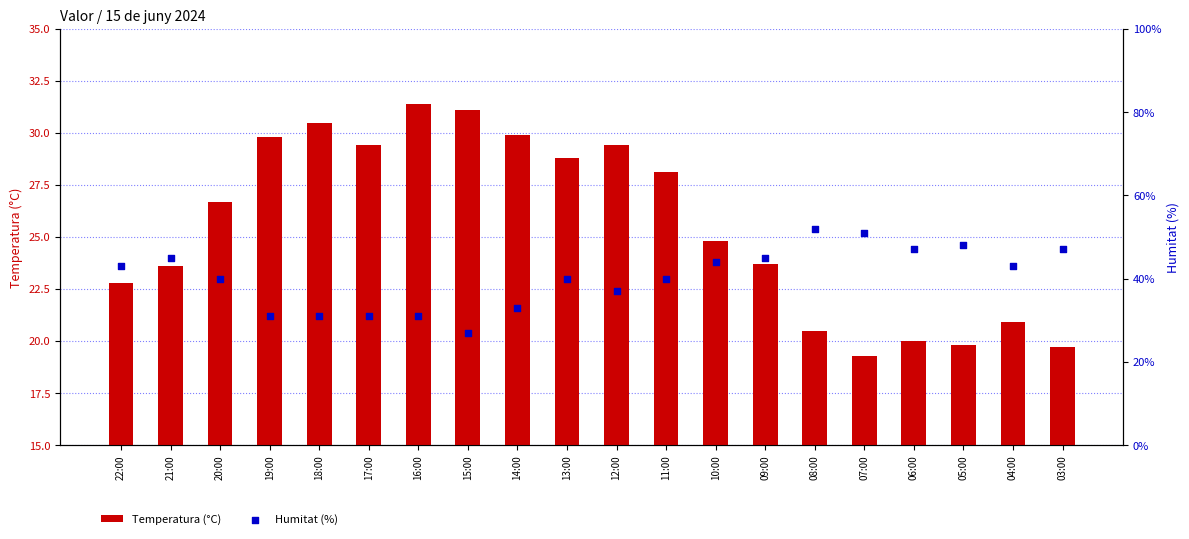

At how many categories does at least one series exceed 33?

14